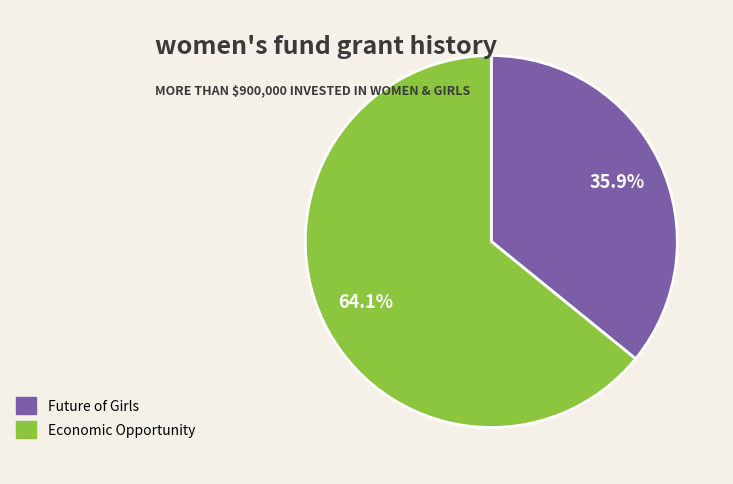

Is there a majority slice in this chart?

Yes